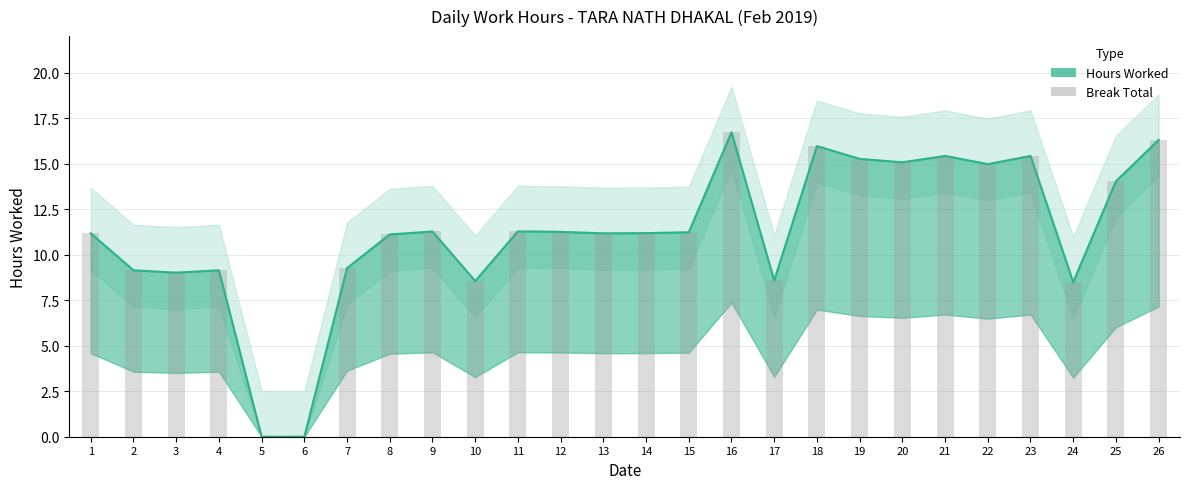

Is it true that the value at 22 is 20.3?

False